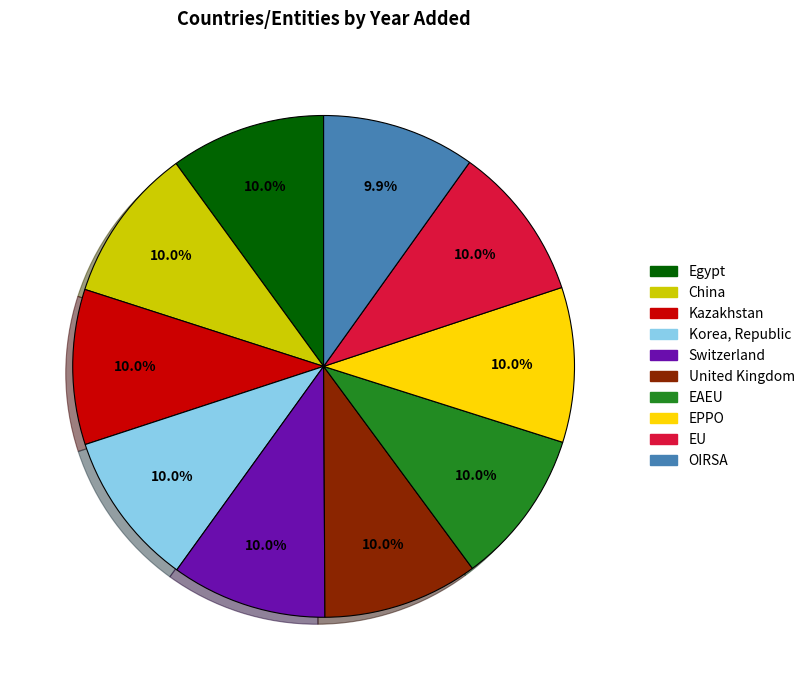

What portion of the pie excludes United Kingdom?

90.0%